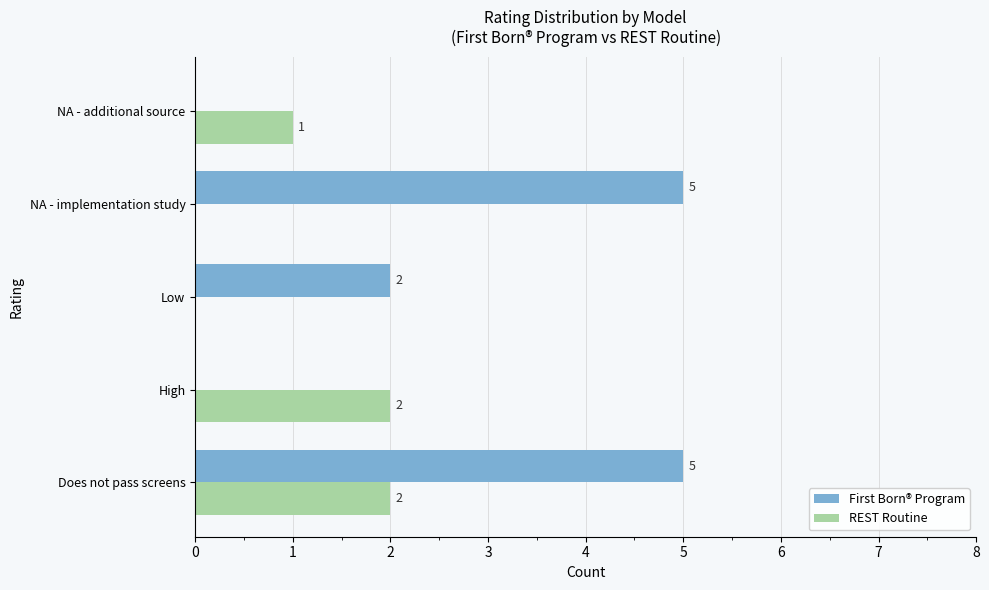

What is the sum of all REST Routine values?

5